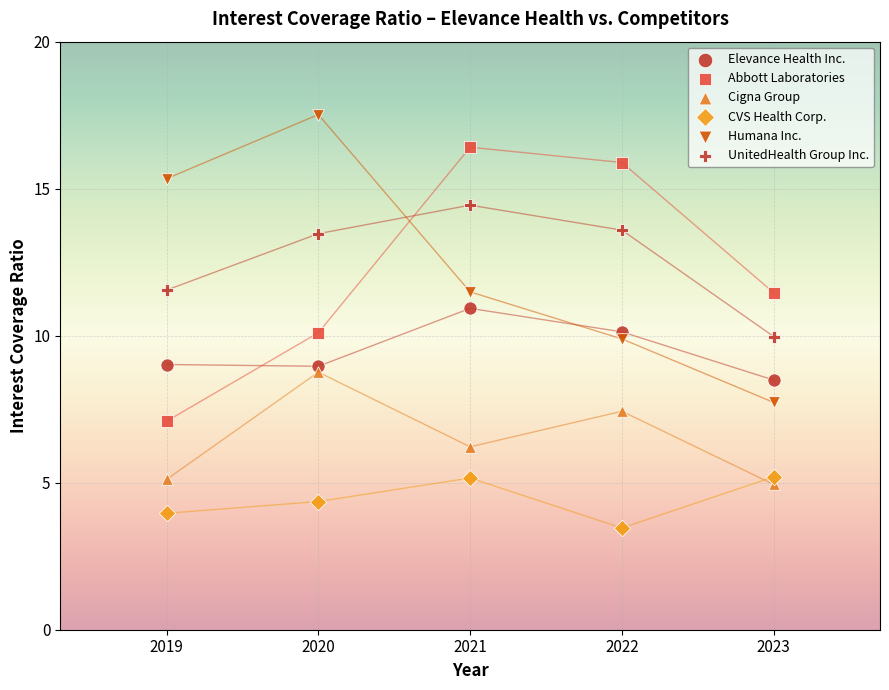

Count the number of points in this scatter plot.

30